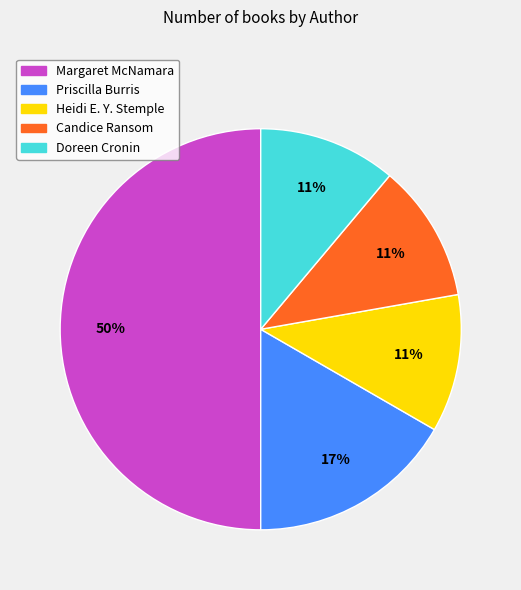

What is the ratio of the value at Priscilla Burris to the value at Candice Ransom?

1.5